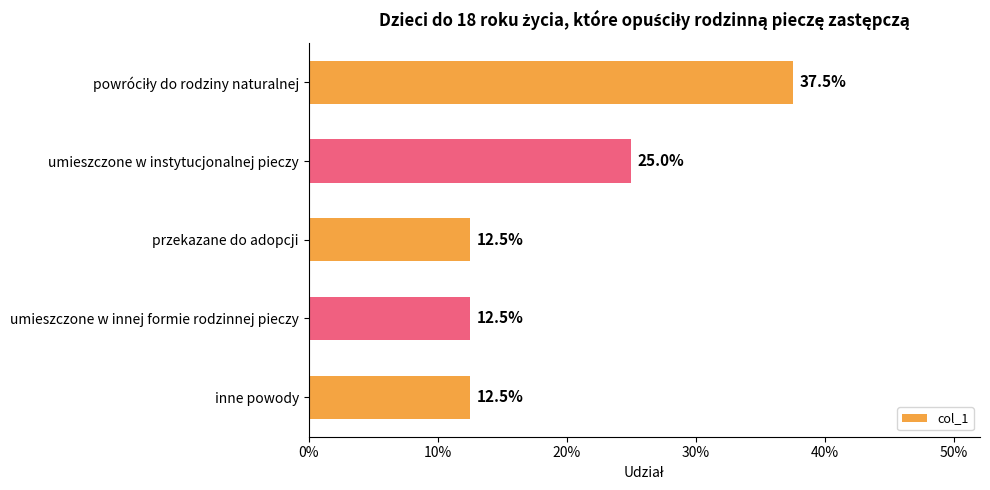

Does the chart contain any negative values?

No